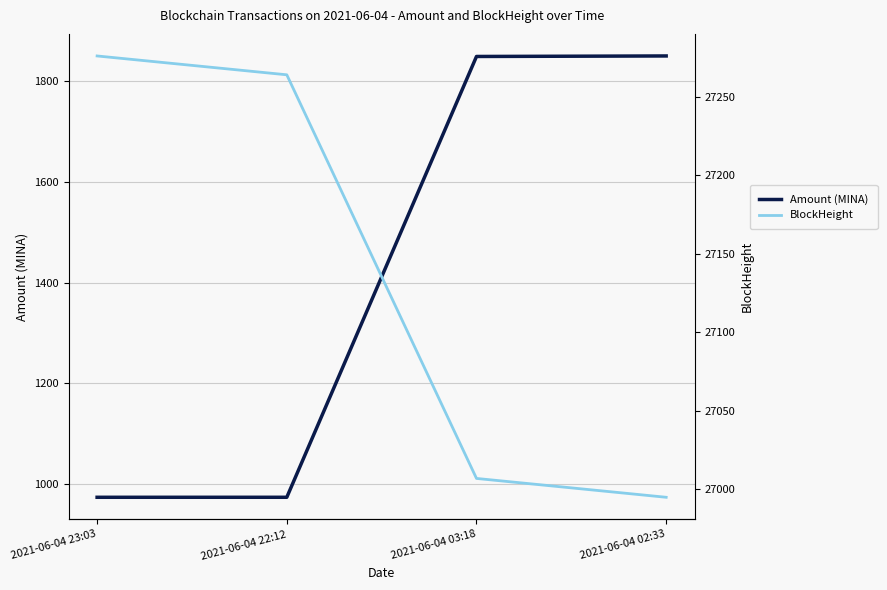

Which series has the largest total across all categories?

BlockHeight